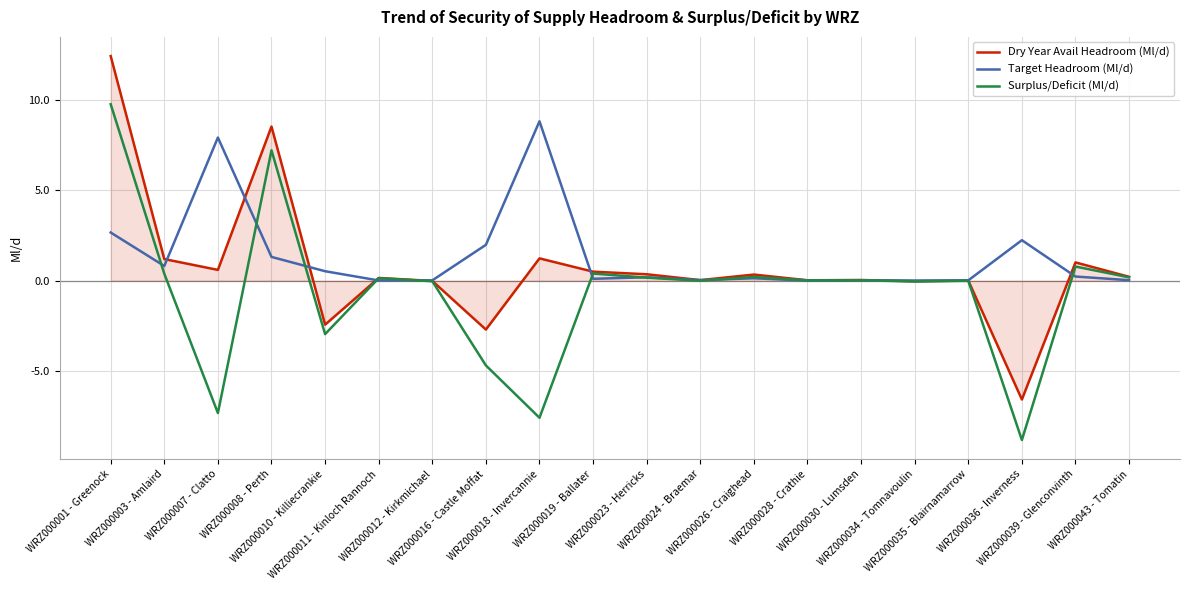

What is the highest value of the Dry Year Avail Headroom (Ml/d) series?

12.5